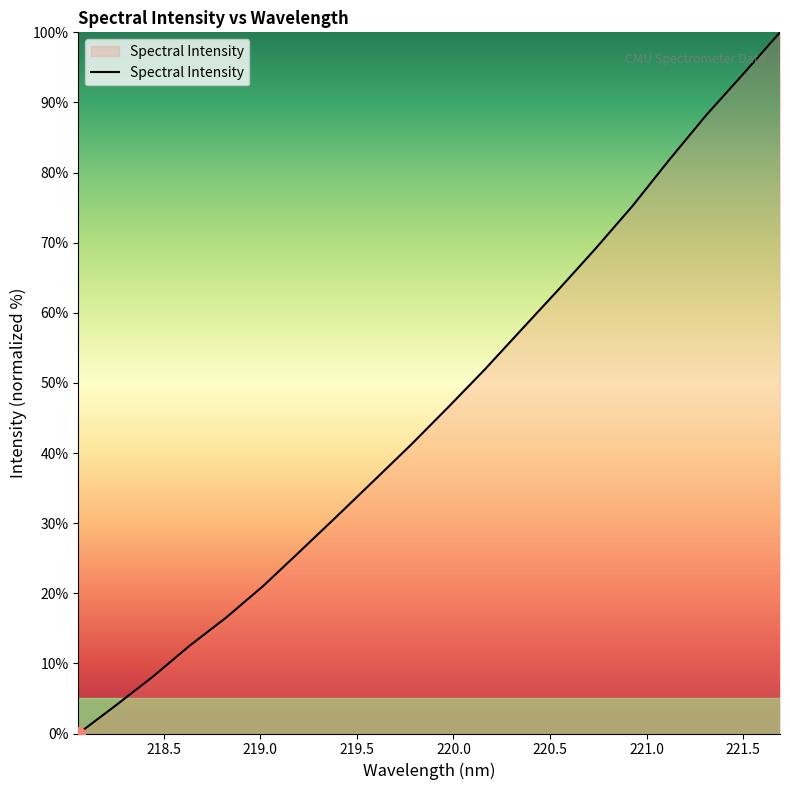

What is the greatest value displayed?

100.0